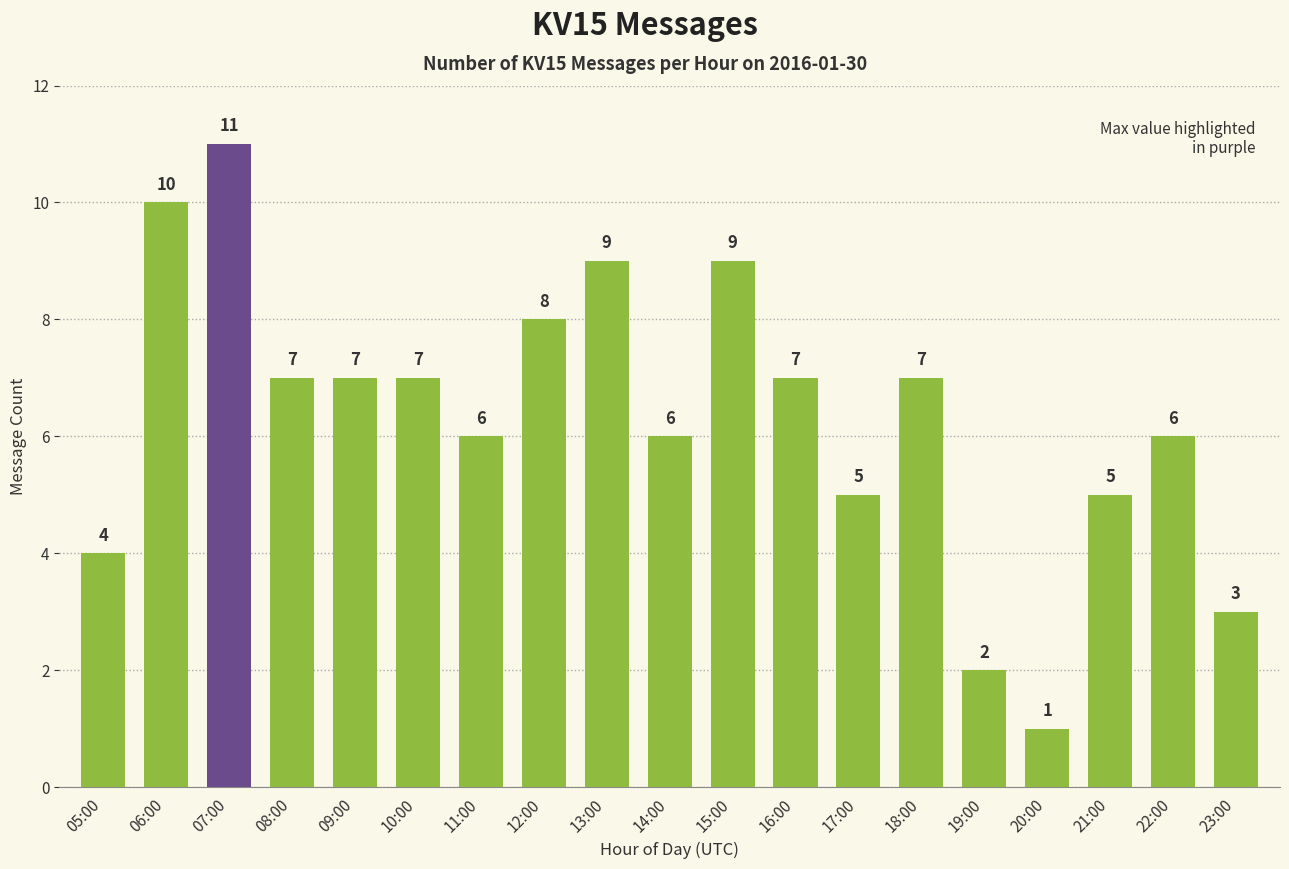

What is the sum of the values at 17:00 and 05:00?

9